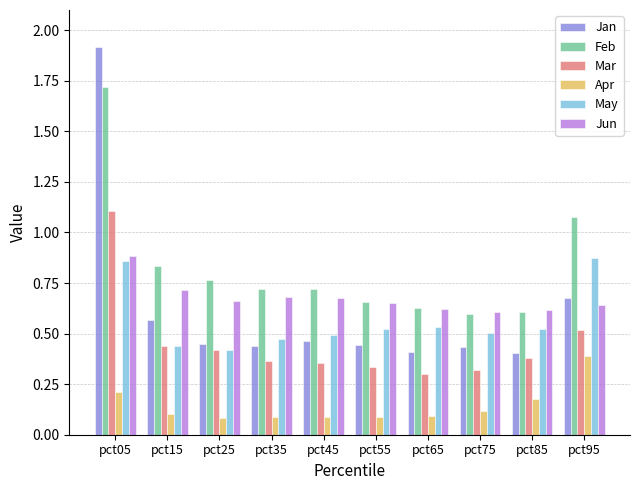

How many categories are shown in the chart?

10